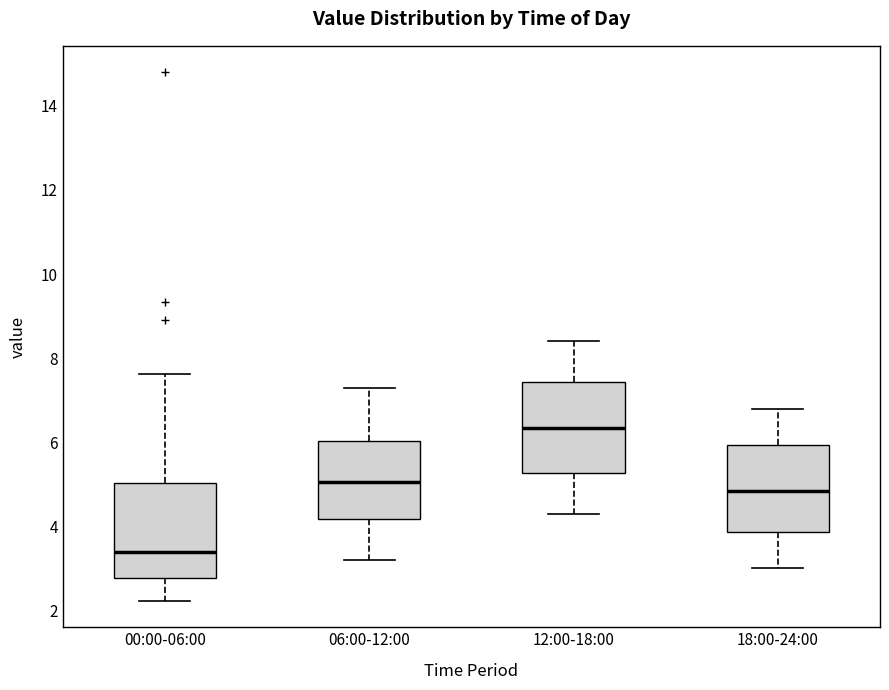

Reading left to right, transcribe this box plot: for each box, give where its median line is, the range the box spans, and where its two whiskers end, as read against the y-axis. The values are not printed on the chart, so give them approximately, as read against the axis.

00:00-06:00: median 3.4, box 2.8 to 5.0, whiskers 2.2 to 7.6
06:00-12:00: median 5.0, box 4.2 to 6.0, whiskers 3.2 to 7.4
12:00-18:00: median 6.4, box 5.2 to 7.4, whiskers 4.4 to 8.4
18:00-24:00: median 4.8, box 3.8 to 6.0, whiskers 3.0 to 6.8